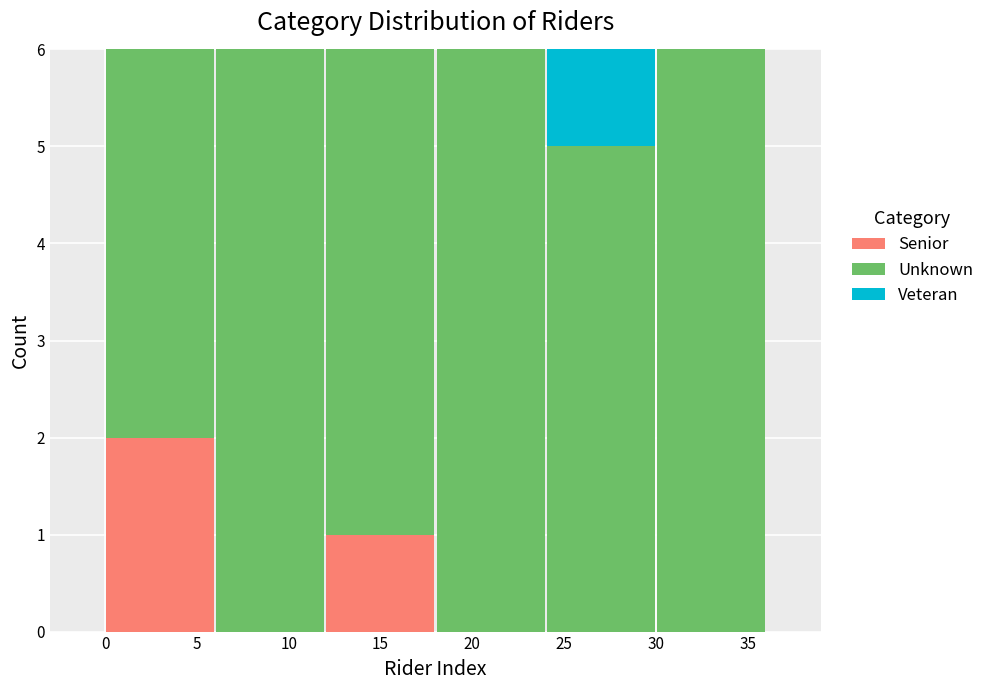

Reading left to right, transcribe this chart: for each stacked bar, give the range it covers on the x-axis and its total height. The values are not printed on the chart, so give them approximately, as read against the axis.

0 to 6: 6
6 to 12: 6
12 to 18: 6
18 to 24: 6
24 to 30: 6
30 to 36: 6